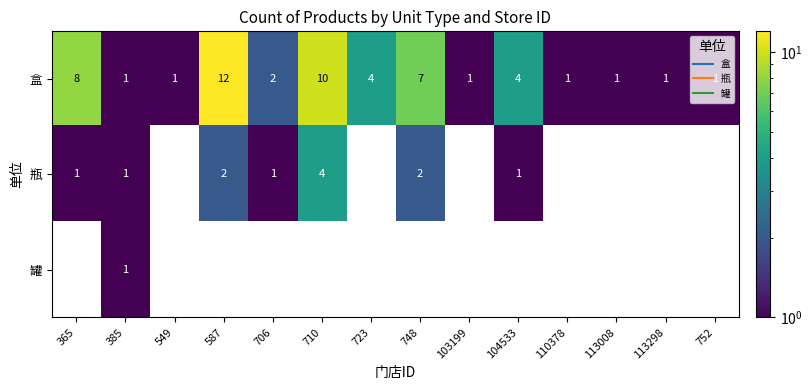

At which category is the sum across all series the highest?

587